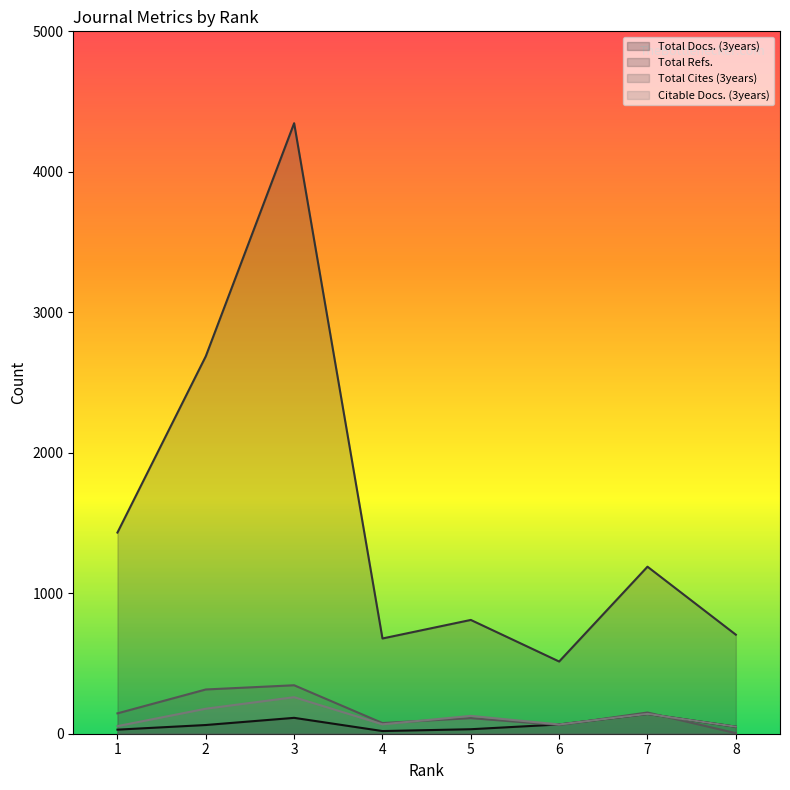

Between 7 and 3, which is larger?

7